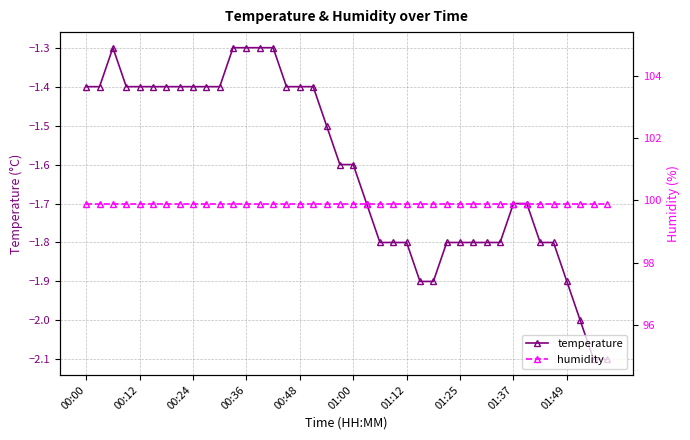

What position from the left is 15?

16